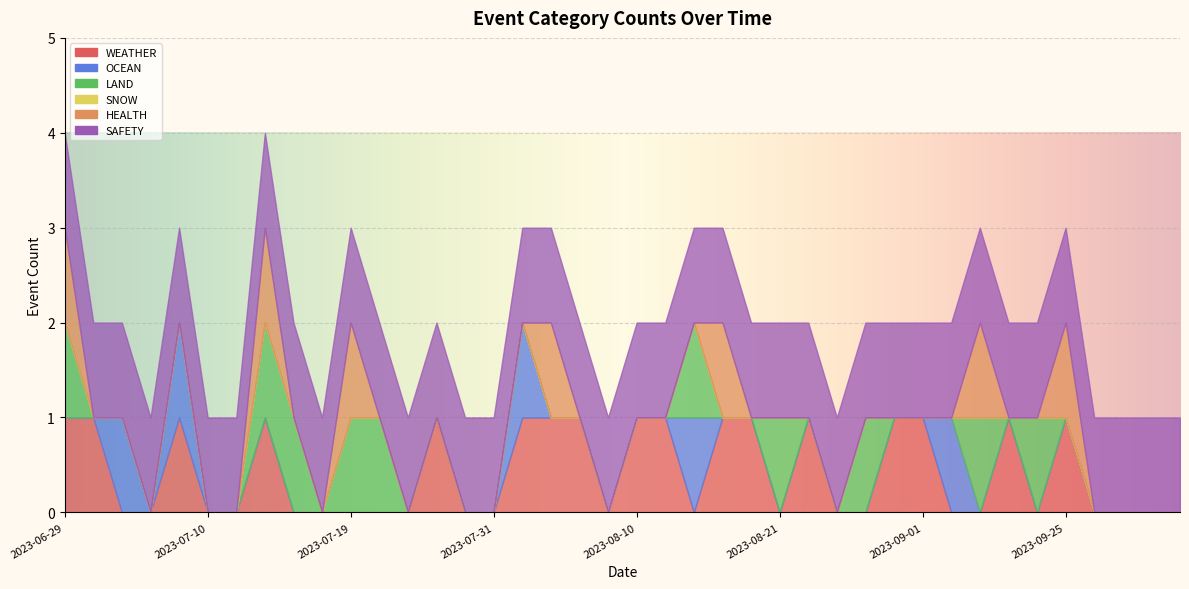

What is the label of the 3rd point from the right?

2023-10-05